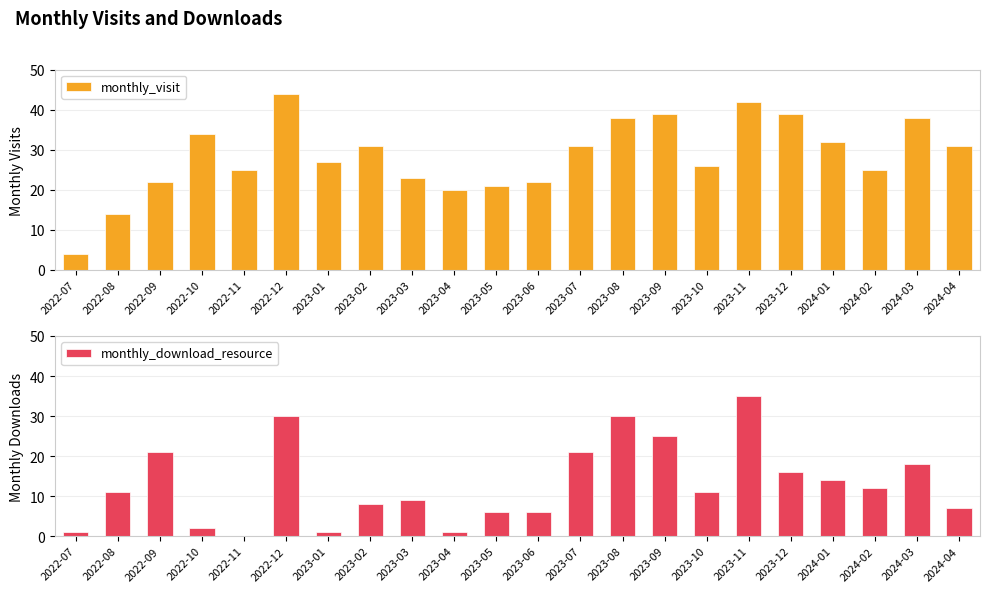

True or false: monthly_visit has a value of 20 at 2022-08.

False